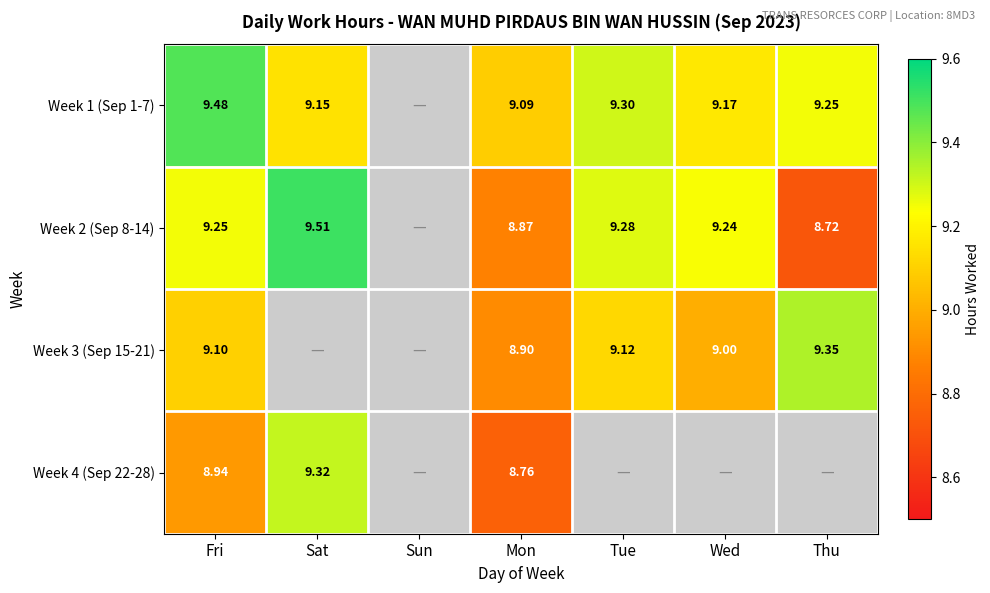

Rank the series at Mon from lowest to highest value.

Week 4 (Sep 22-28), Week 2 (Sep 8-14), Week 3 (Sep 15-21), Week 1 (Sep 1-7)